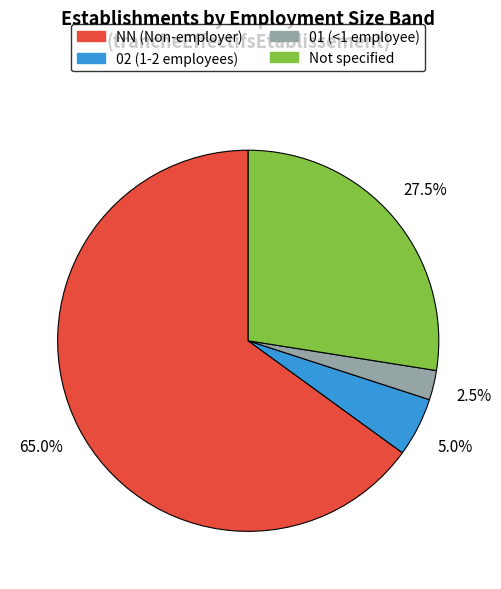

Rank the categories by value from lowest to highest.

01 (<1 employee), 02 (1-2 employees), Not specified, NN (Non-employer)